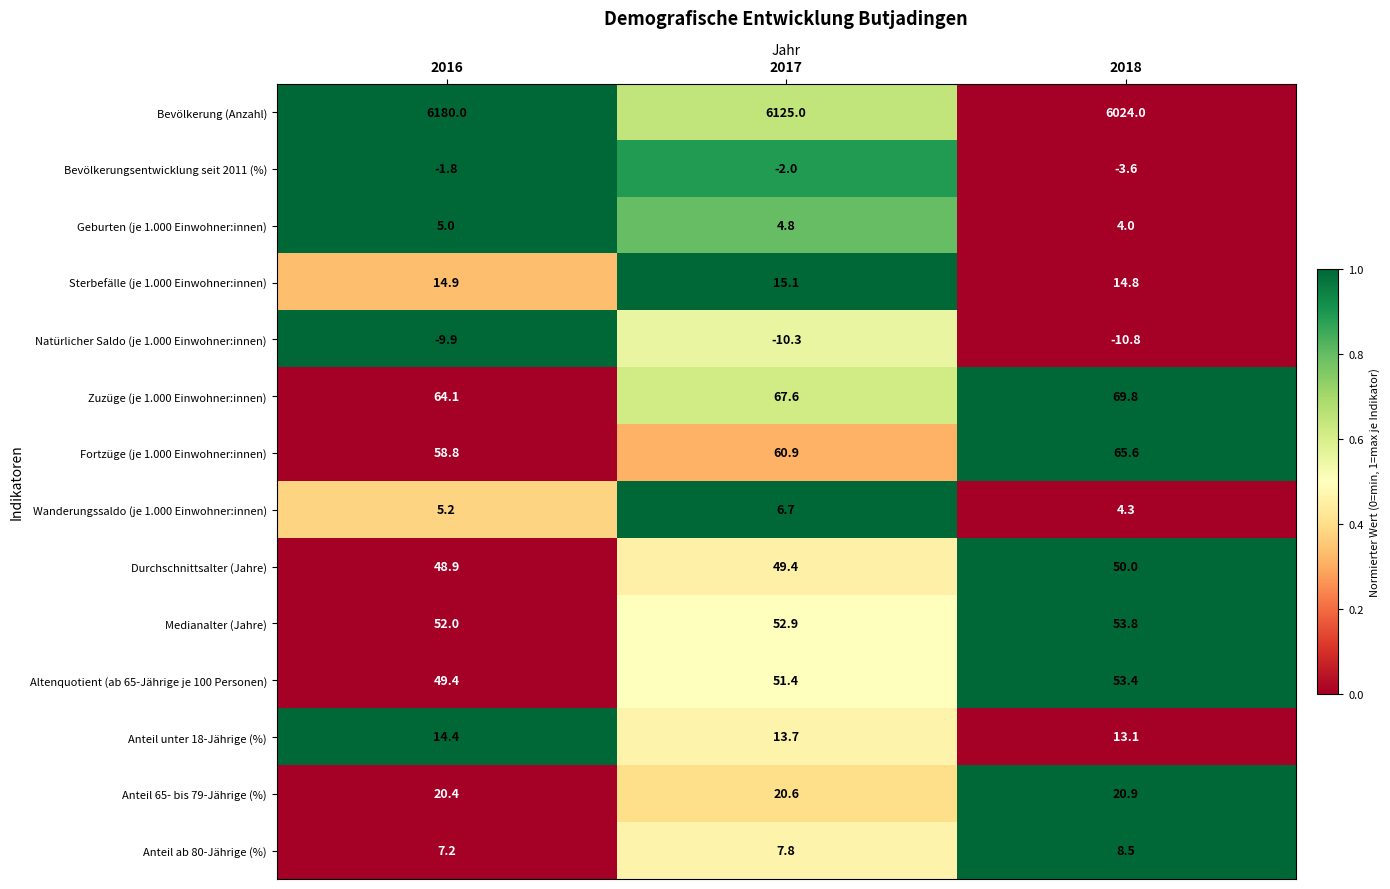

What is the approximate value of Fortzüge (je 1.000 Einwohner:innen) at 2016?

58.8